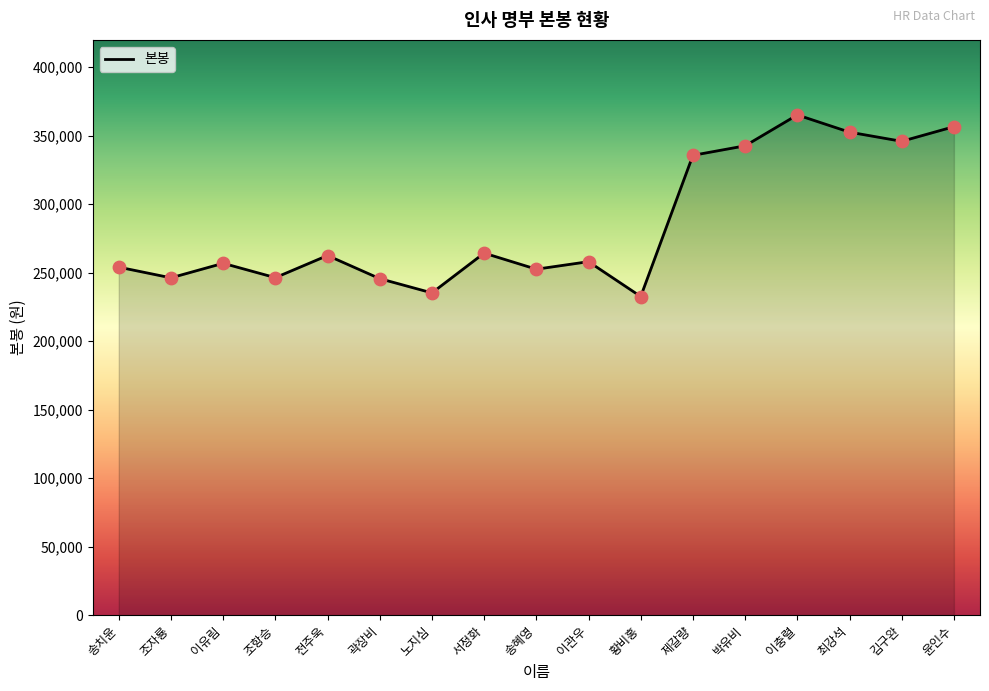

Between 조항승 and 이충렬, which is larger?

이충렬